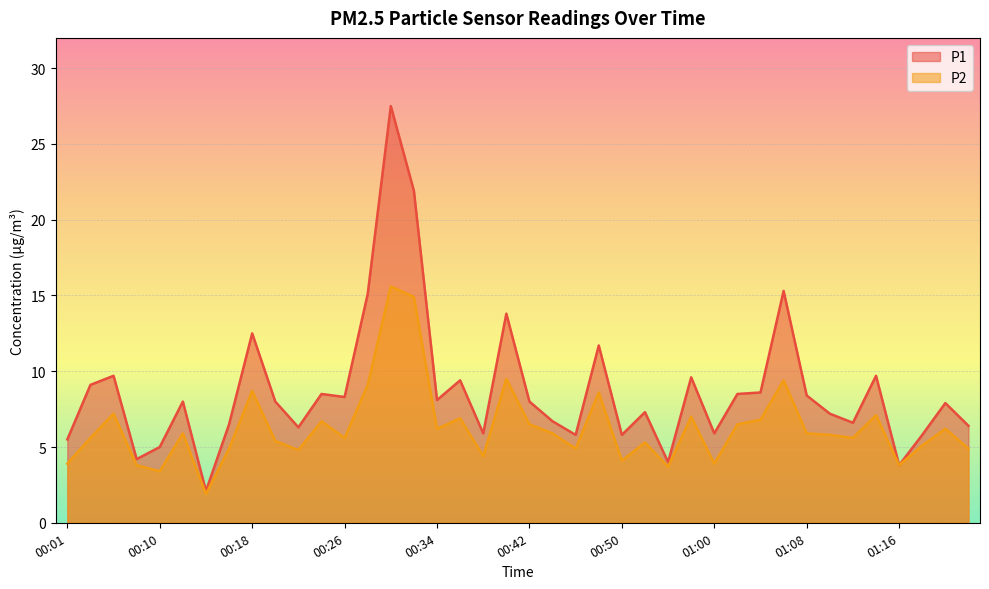

Which has a higher value, 01:06 or 00:42?

01:06